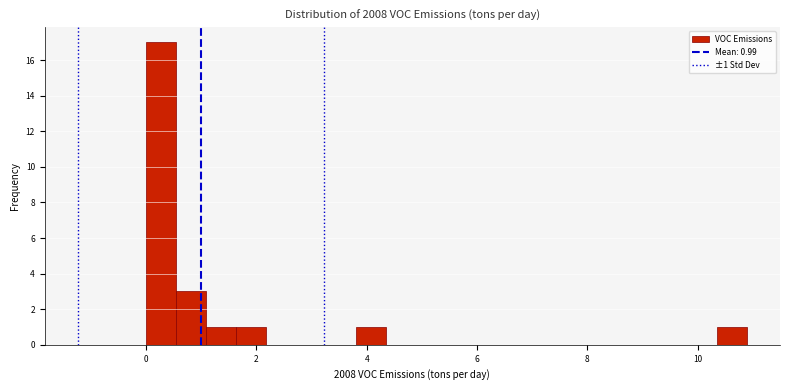

Around what value on the x-axis is the tallest bar? Give the approximate position of its centre, as read against the axis.

0.2